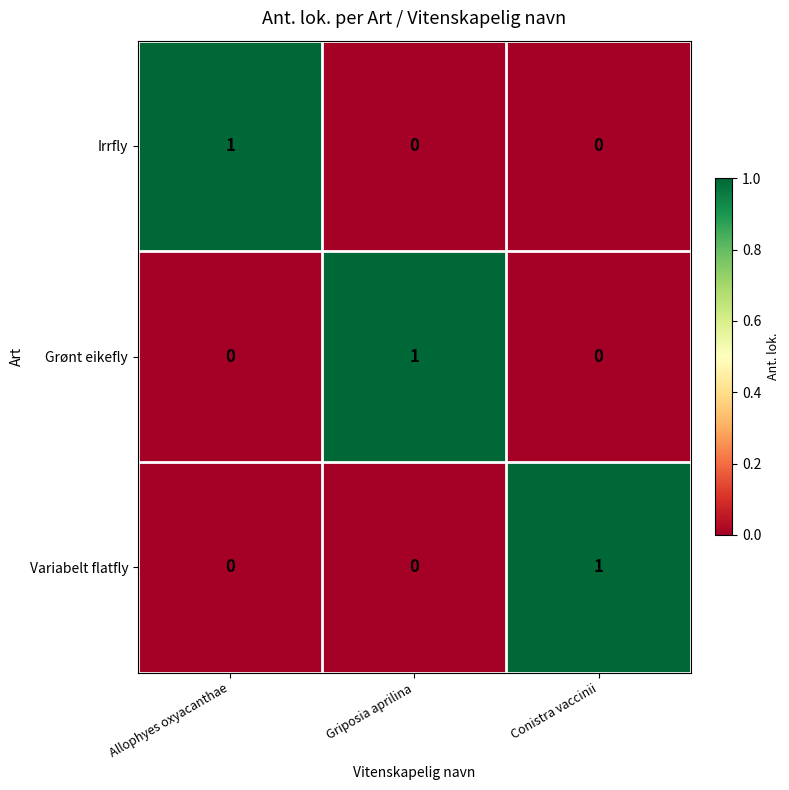

Reading left to right, what are all the values shown in this chart?

Irrfly: Allophyes oxyacanthae=1	Griposia aprilina=0	Conistra vaccinii=0
Grønt eikefly: Allophyes oxyacanthae=0	Griposia aprilina=1	Conistra vaccinii=0
Variabelt flatfly: Allophyes oxyacanthae=0	Griposia aprilina=0	Conistra vaccinii=1